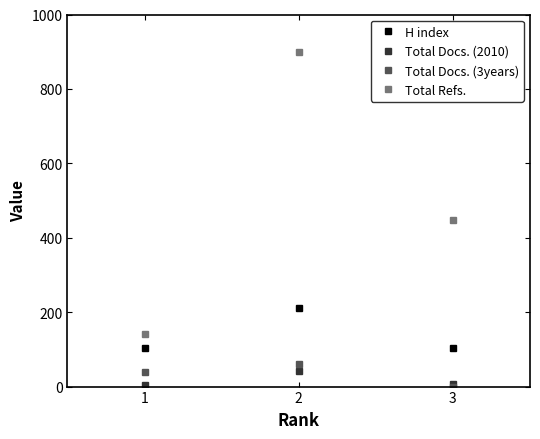

How many lines are shown in the chart?

4